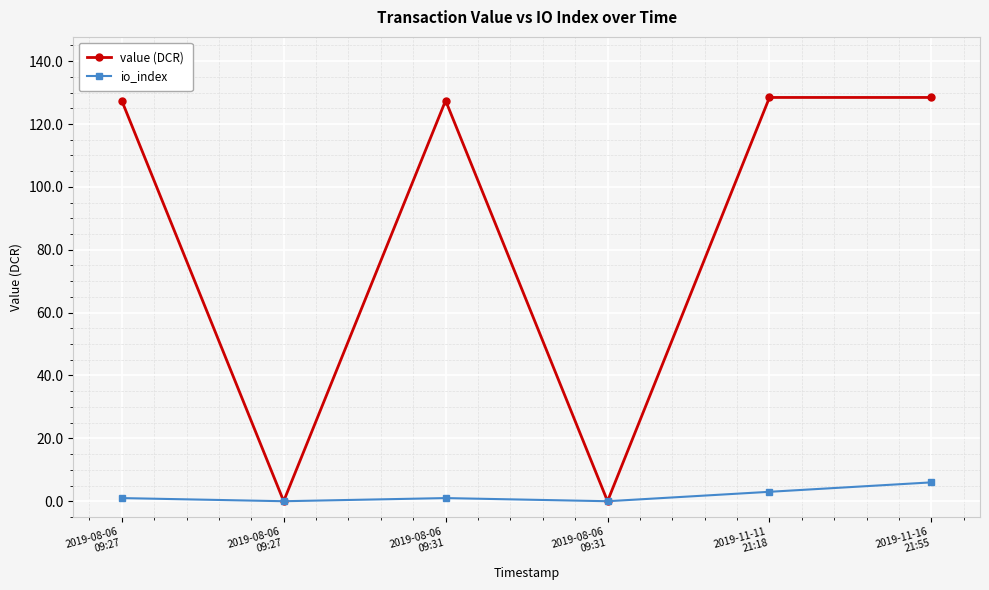

How many categories are shown in the chart?

6